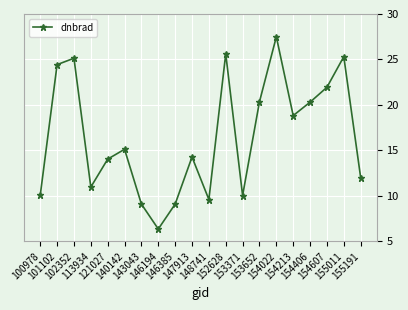

What is the value of the 18th point from the left?

21.9